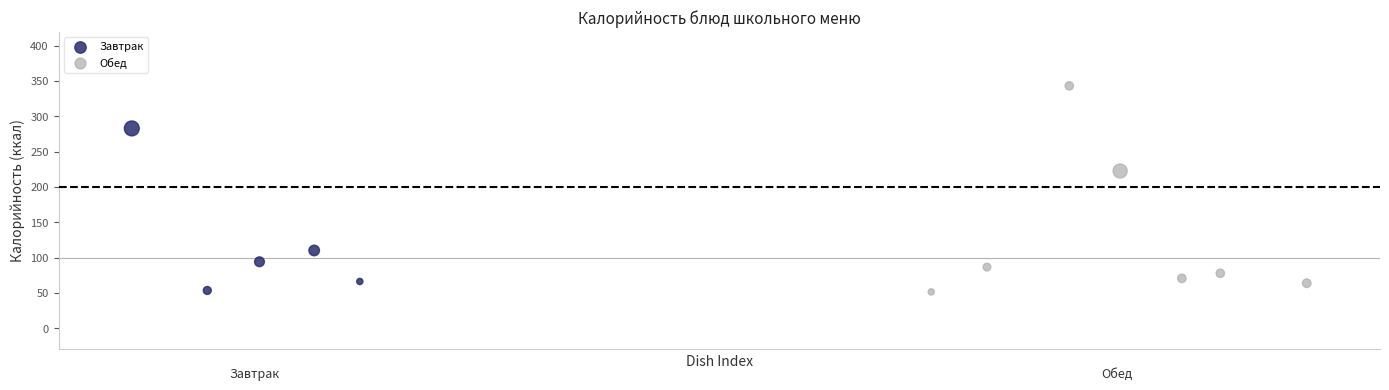

Which series contains the highest Y value?

Обед